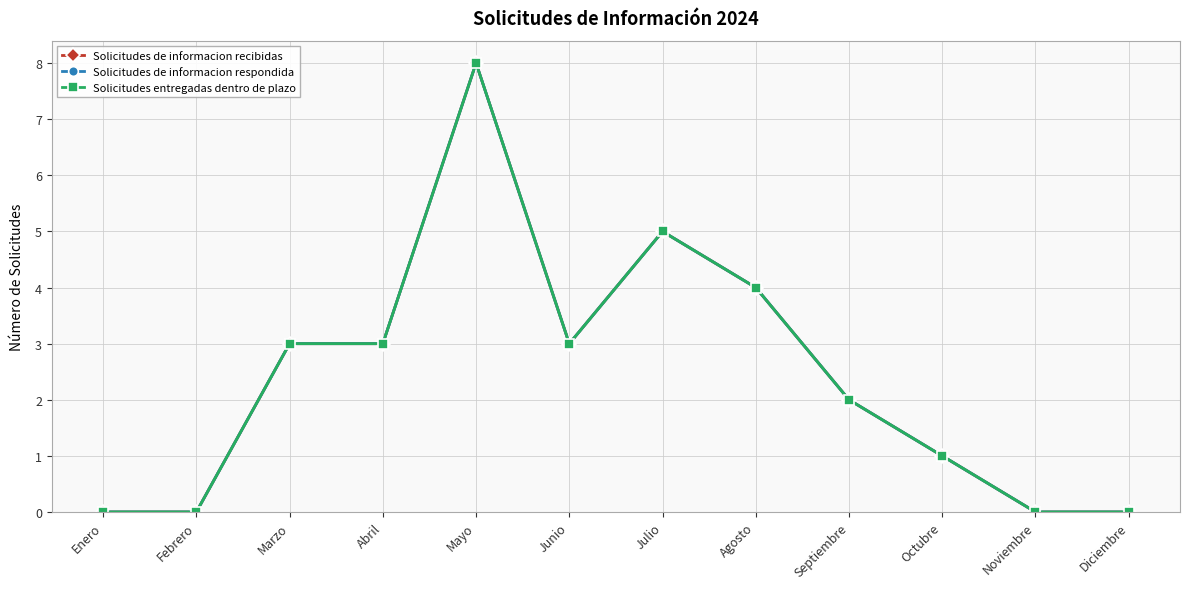

Is this an area chart (filled region under the line)?

No